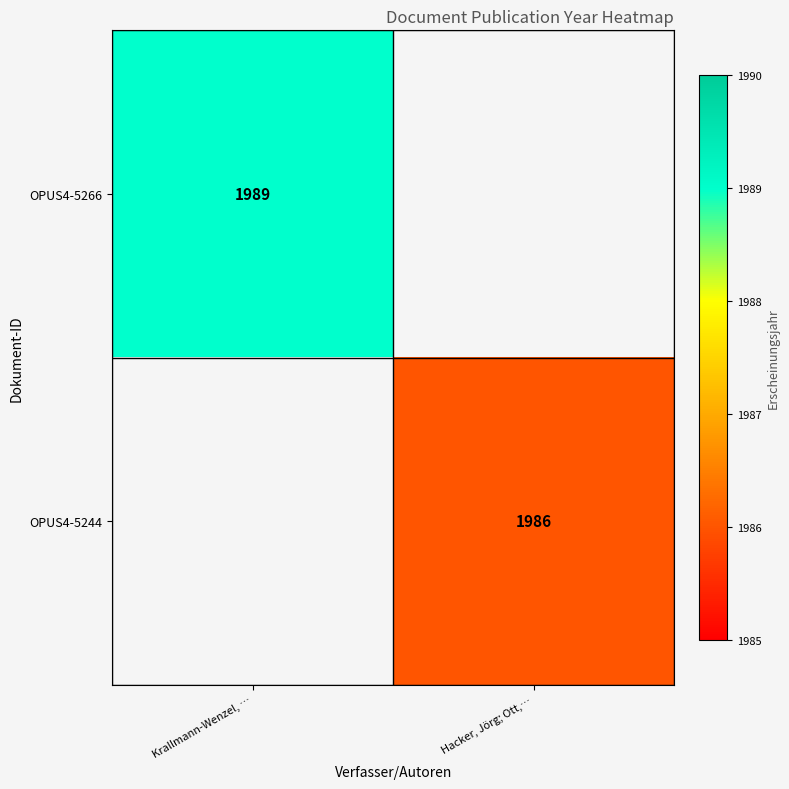

The value of OPUS4-5244 at Hacker, Jörg; Ott,… is 2778. True or false?

False